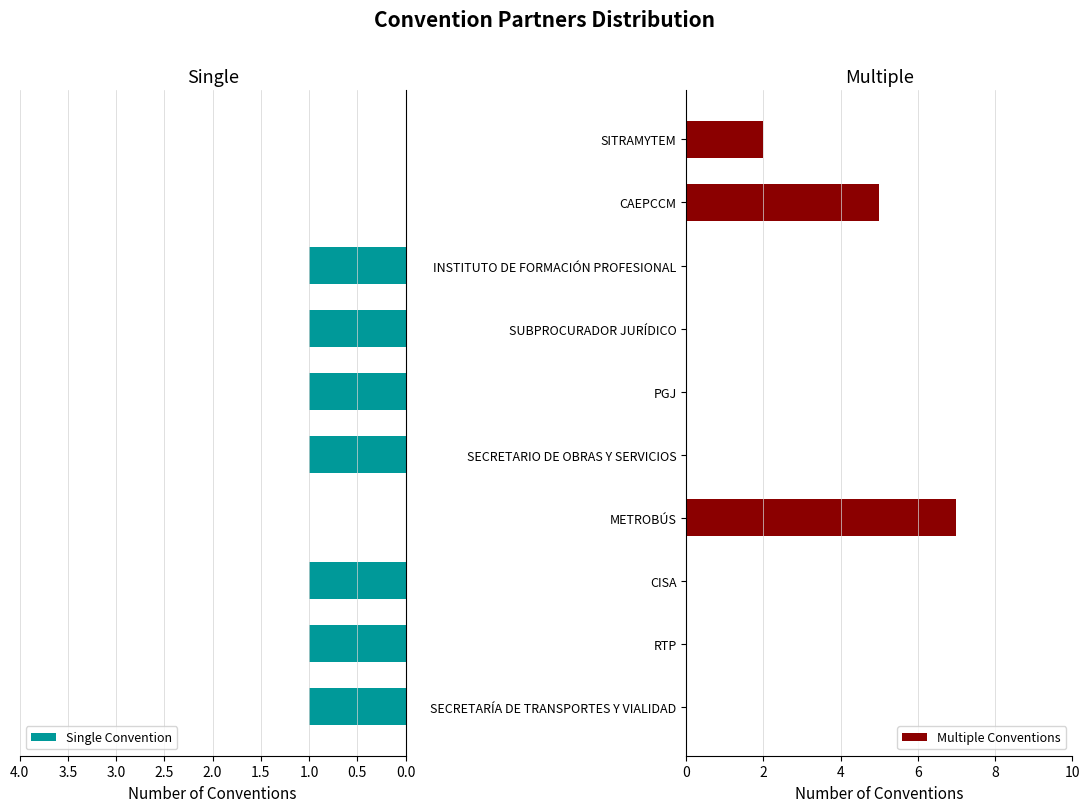

The value of Multiple Conventions at CISA is 0. True or false?

True